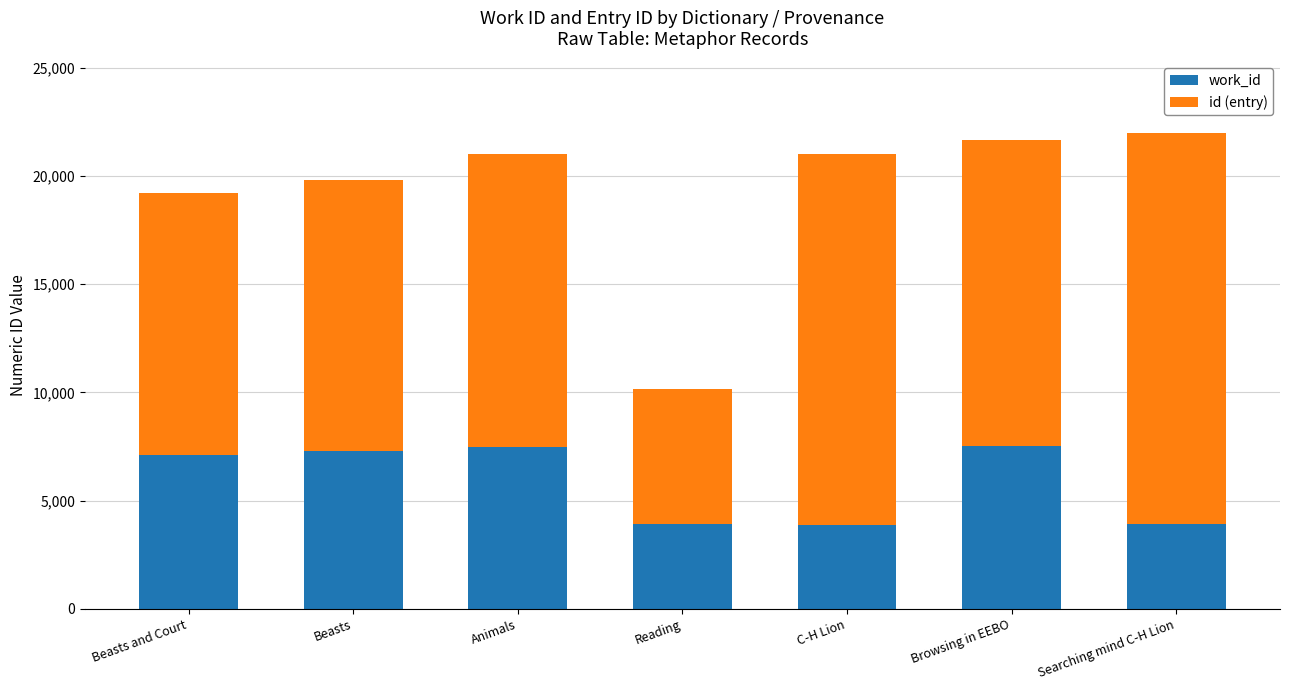

True or false: work_id has a value of 7532 at Browsing in EEBO.

True